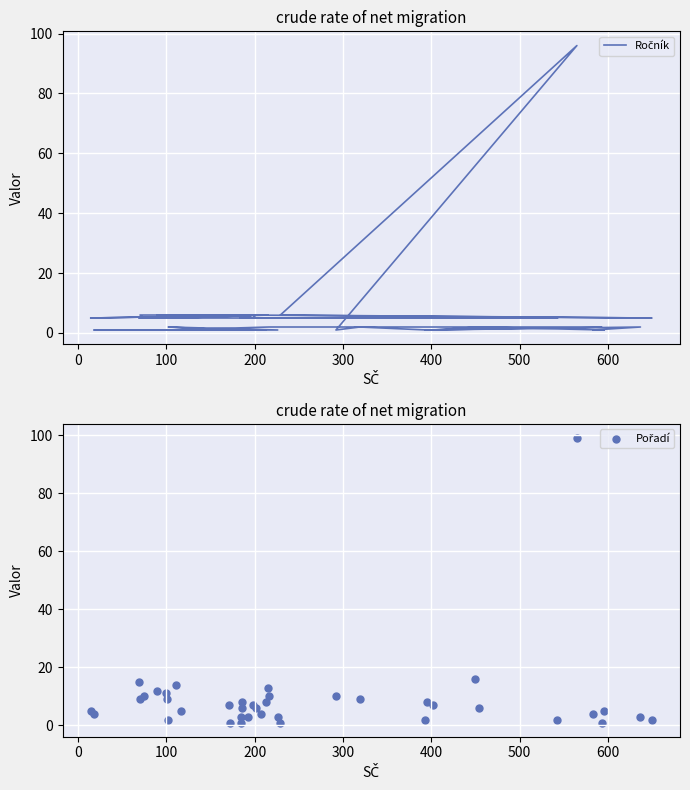

Which series contains the highest Y value?

Pořadí